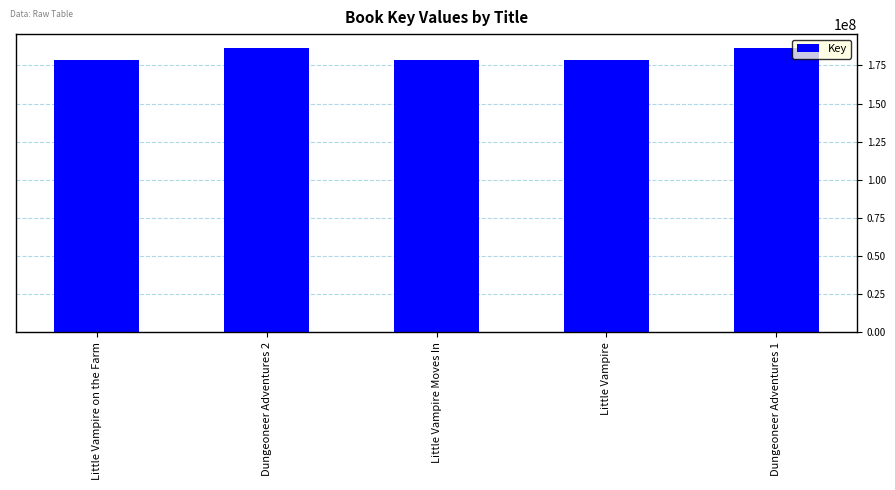

What is the maximum value shown in the chart?

186261972